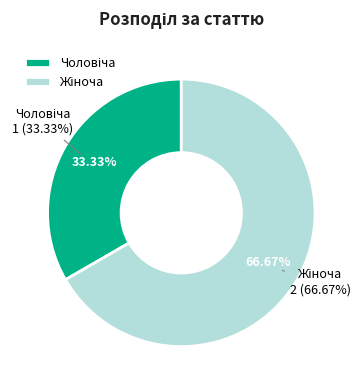

To the nearest percent, what percentage of the pie is Чоловіча?

33%